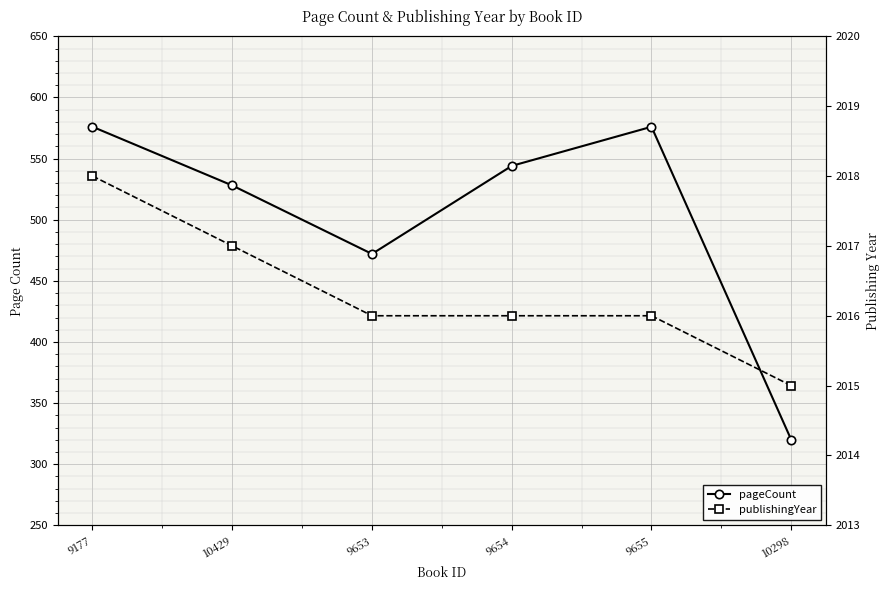

List the series in order of their overall mean, highest first.

publishingYear, pageCount